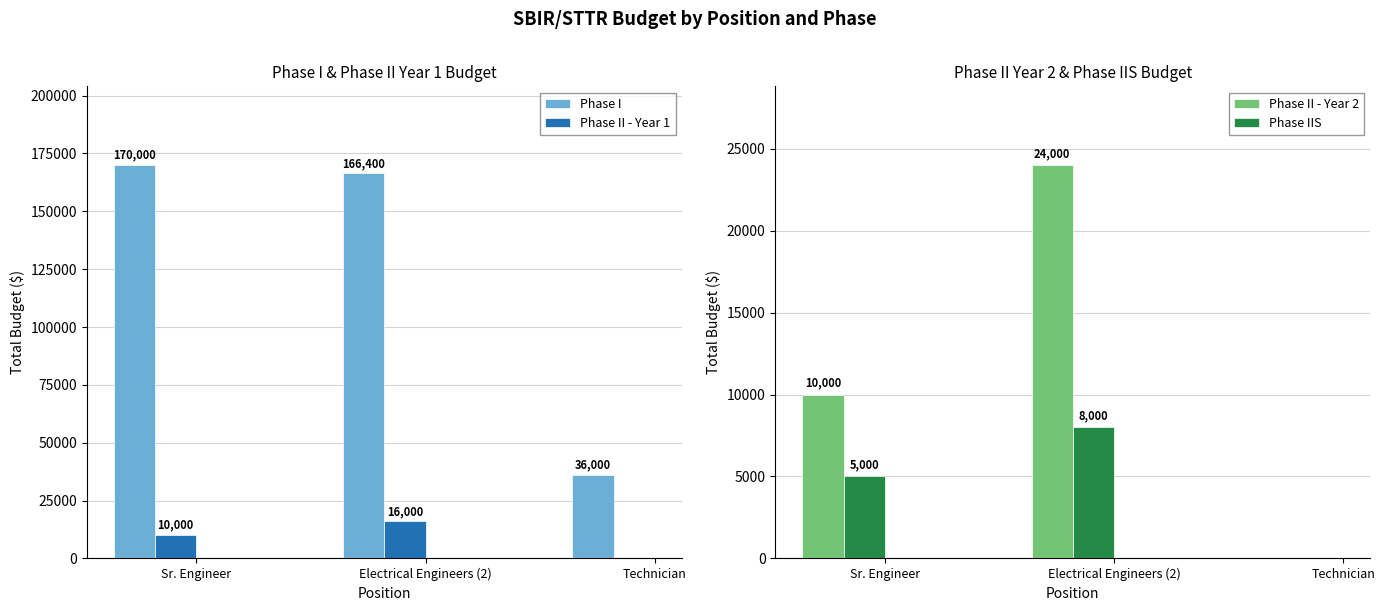

Count the Phase II - Year 1 values in the range 0 to 16000.

3